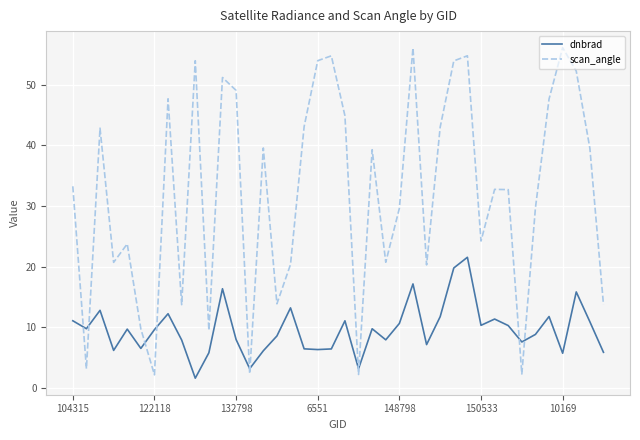

Which series has the widest spread of values?

scan_angle